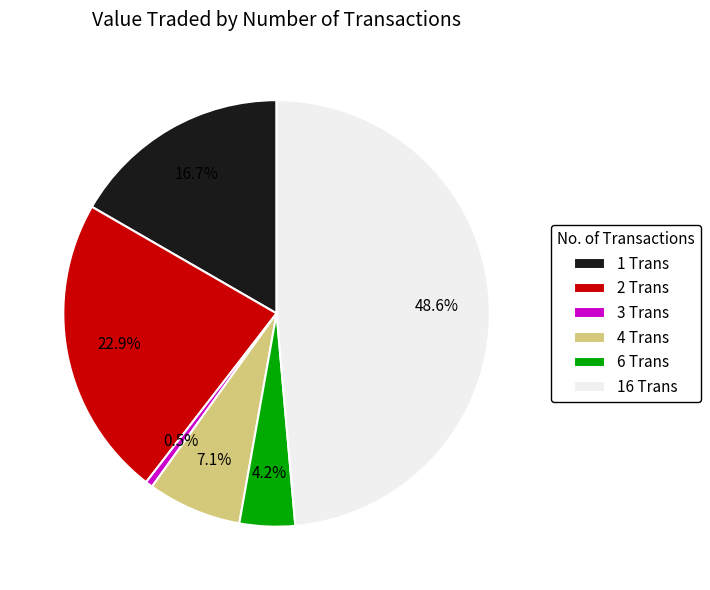

To the nearest percent, what is the average slice percentage?

17%